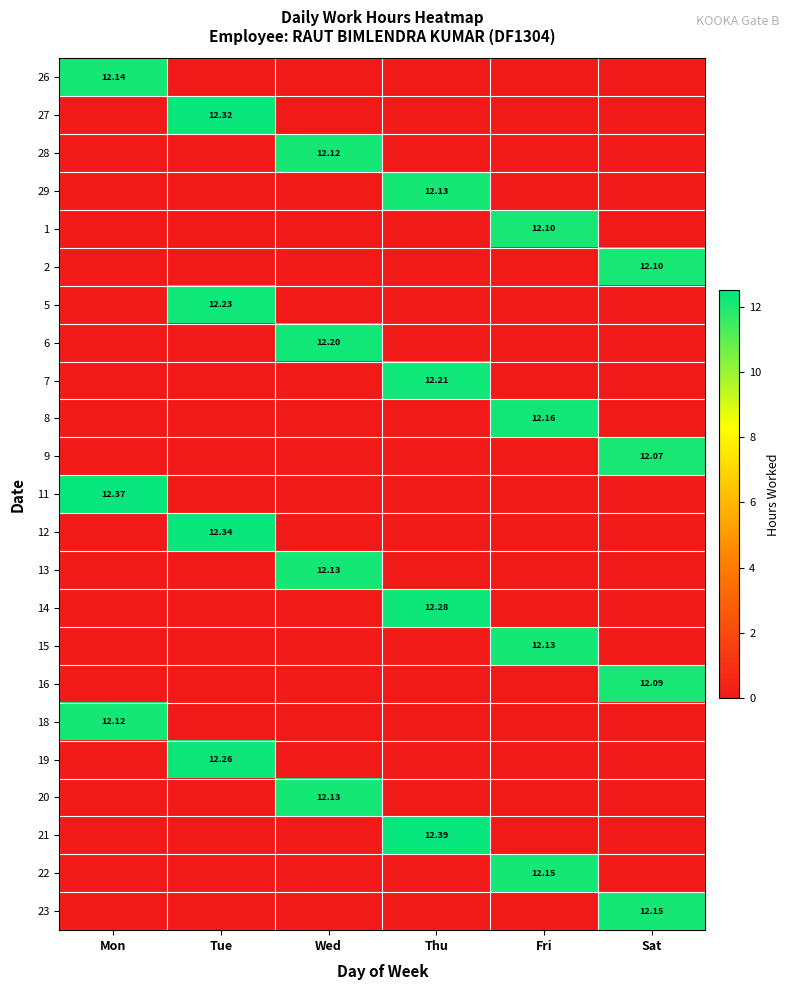

The 13 series shows -5.9 at Sat. True or false?

False